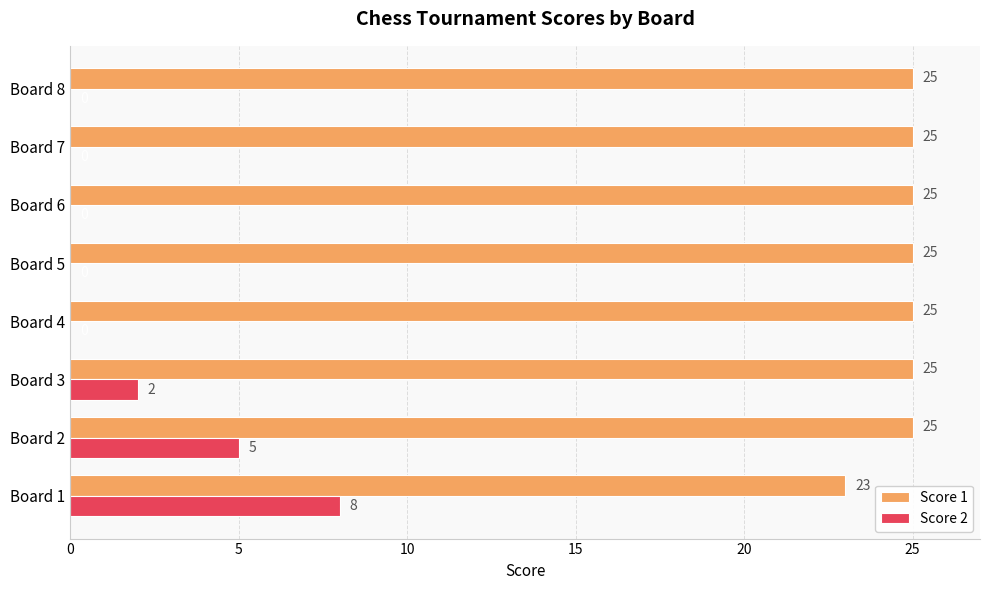

How many data points does each series have?

8